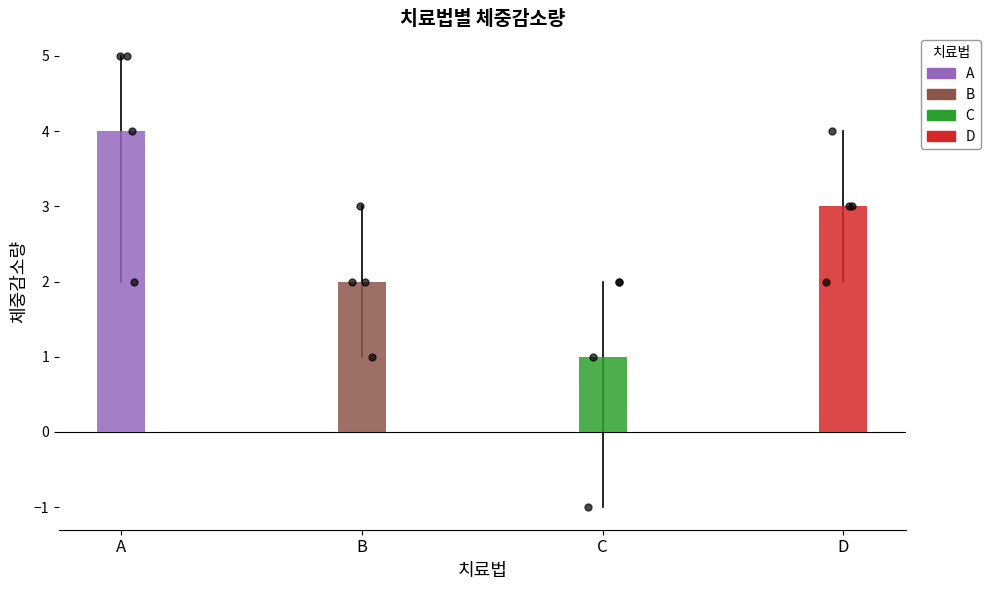

Is the value of C at B greater than the value of A at B?

No